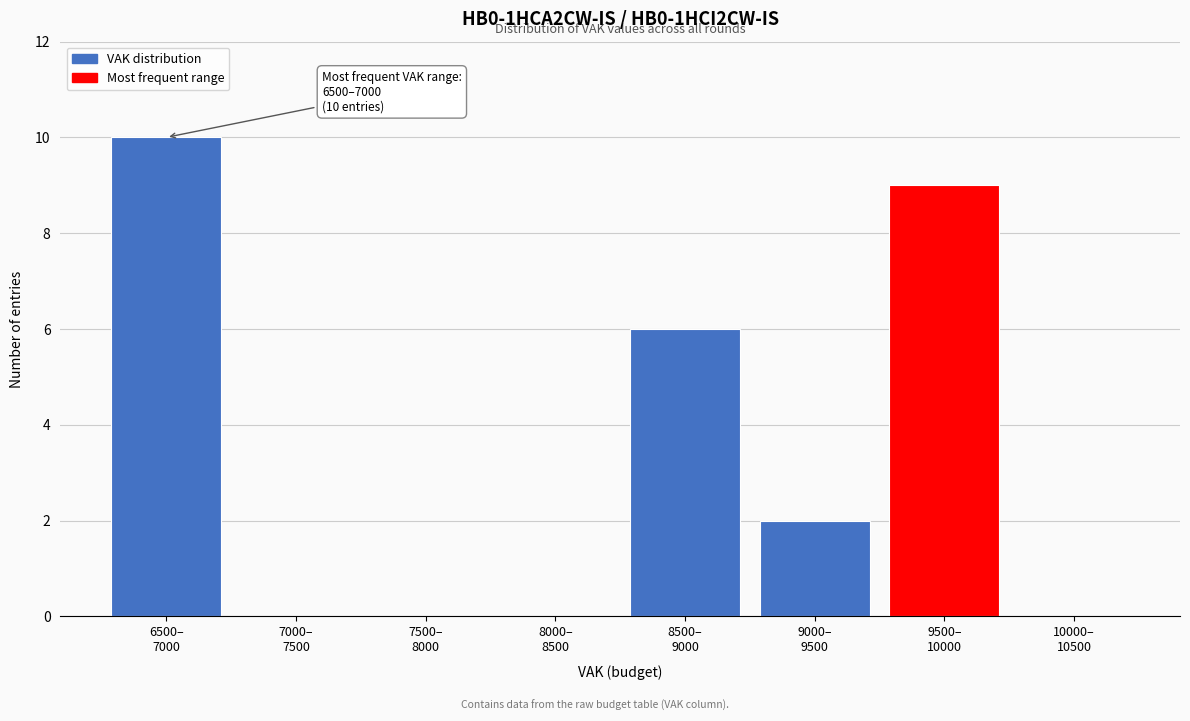

What is the sum of all values?

27